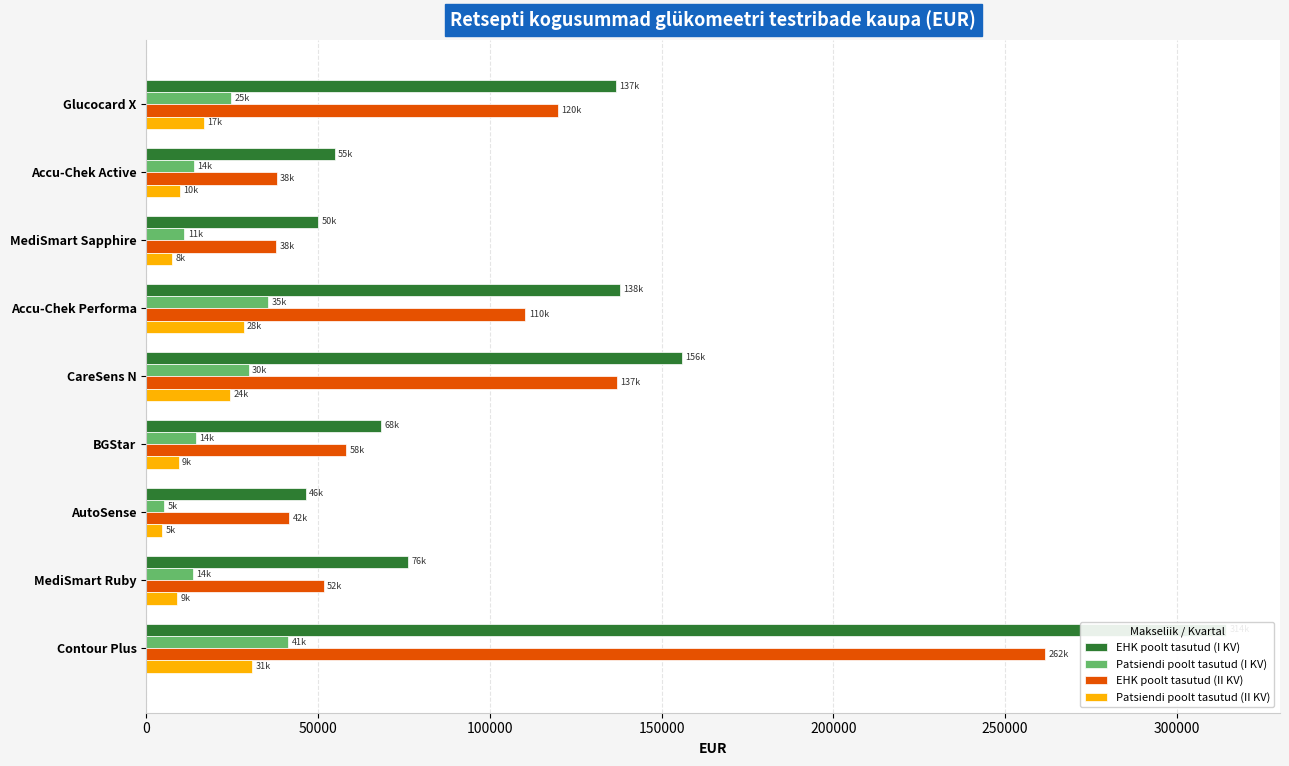

What is the difference between the highest and lowest values at Contour Plus?

283590.8